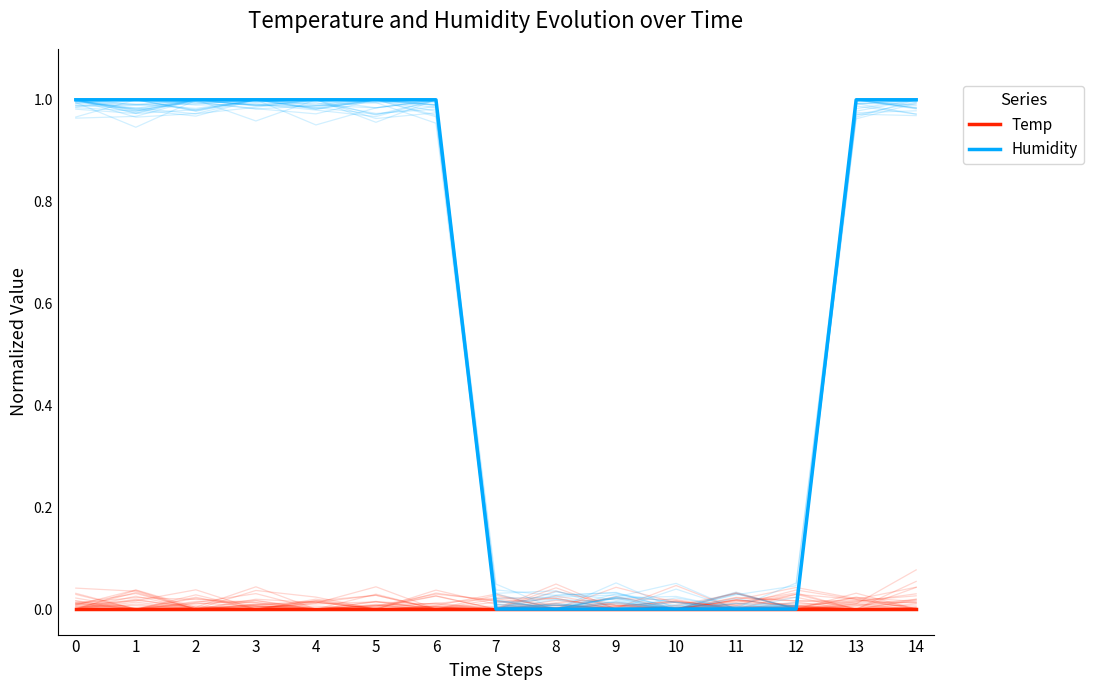

Reading left to right, what are all the values shown in this chart?

Temp: 0=0	1=0	2=0	3=0	4=0	5=0	6=0	7=0	8=0	9=0	10=0	11=0	12=0	13=0	14=0
Humidity: 0=1	1=1	2=1	3=1	4=1	5=1	6=1	7=0	8=0	9=0	10=0	11=0	12=0	13=1	14=1